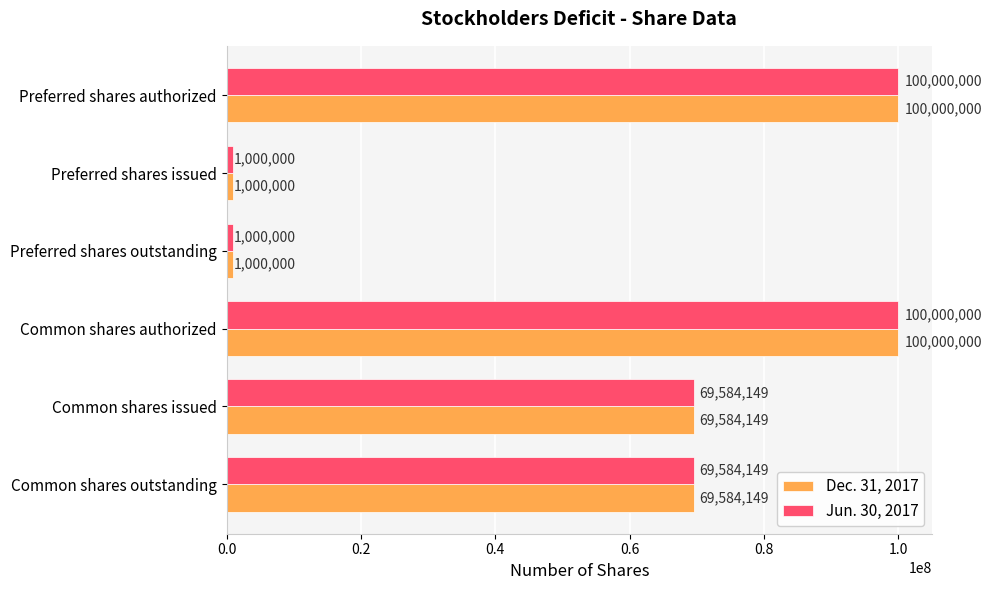

How many series are shown in this chart?

2